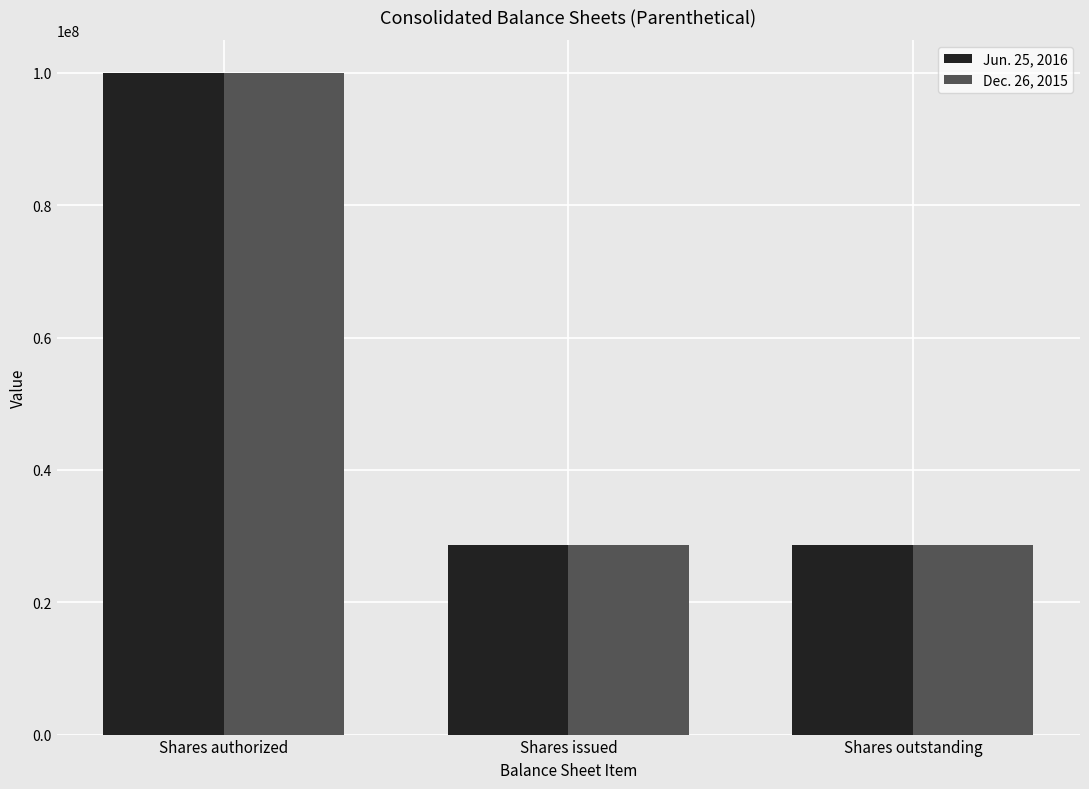

At which category is the sum across all series the highest?

Shares authorized